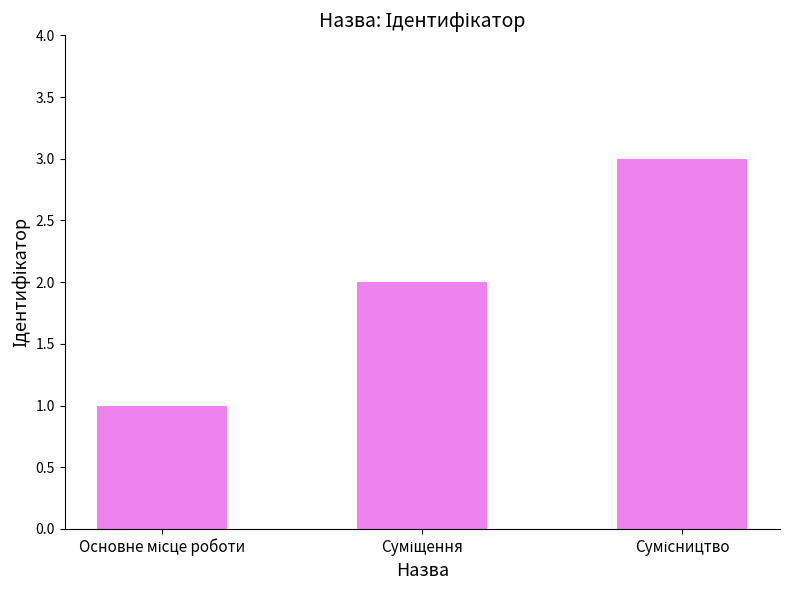

Are the bars grouped side by side (vs. stacked)?

No